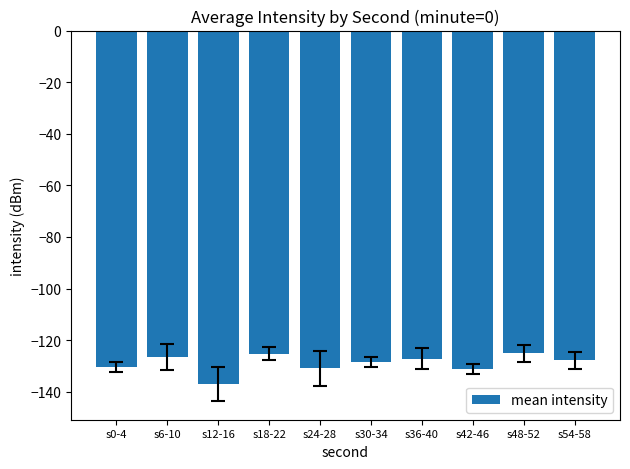

What is the change in value from s12-16 to s36-40?

+9.8